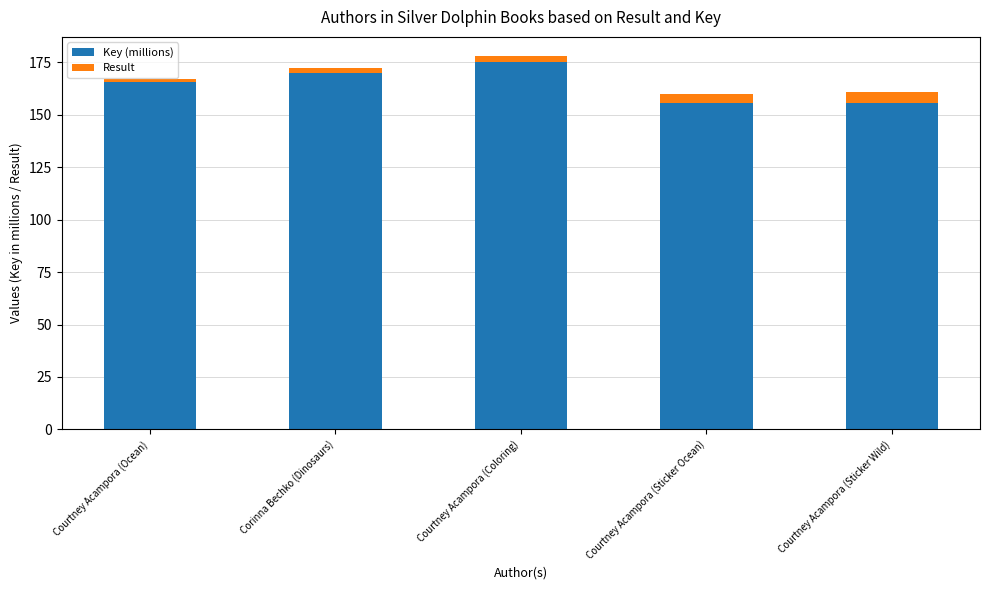

What is the total value across all series at Courtney Acampora (Sticker Wild)?

160.7